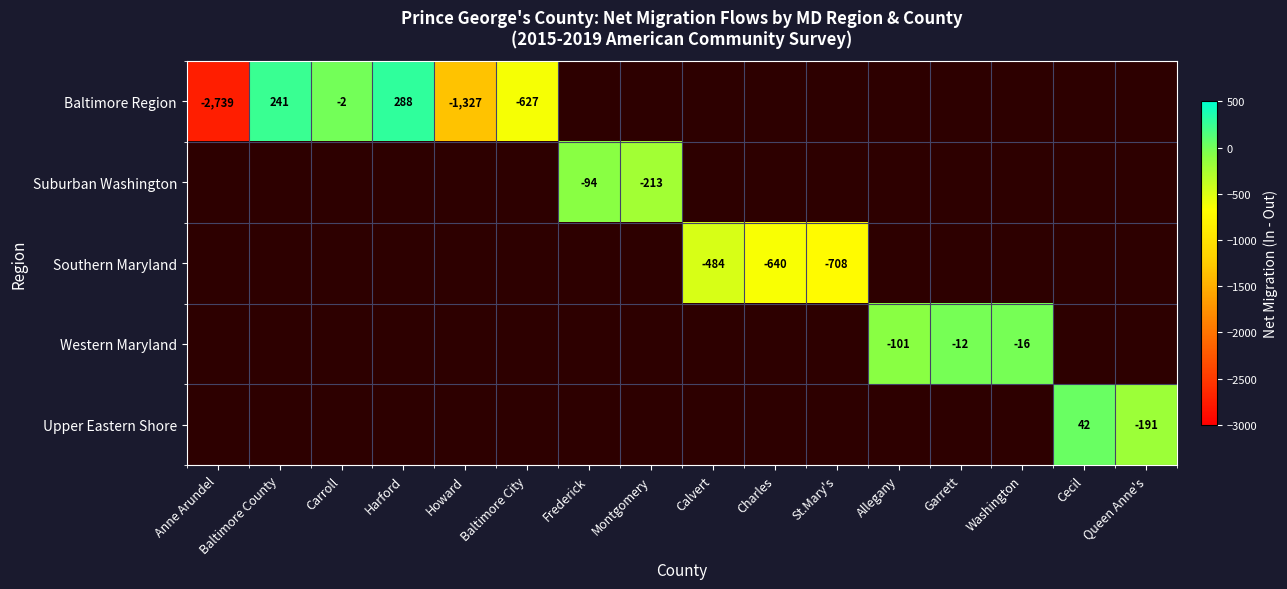

Which has a higher value, Washington or Baltimore City?

Washington